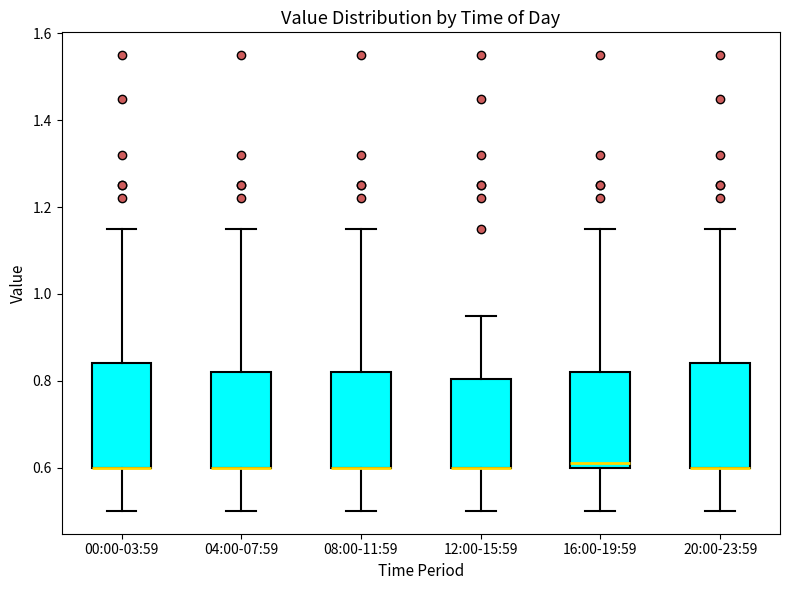

Where does the lower whisker of the box for 16:00-19:59 end on the y-axis? The values are not printed on the chart, so give them approximately, as read against the axis.

0.50